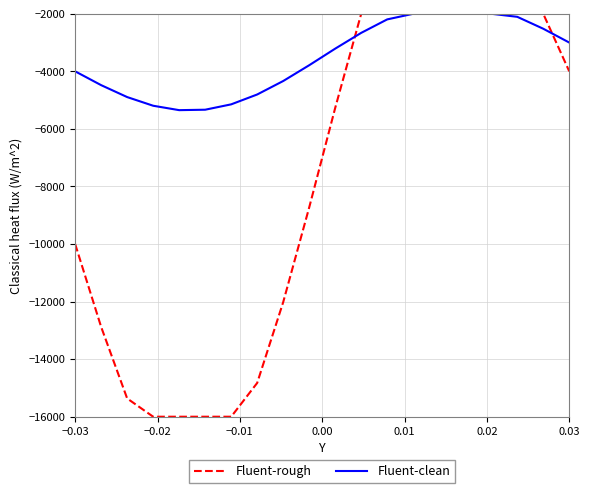

Which series has the largest range (max minus min)?

Fluent-rough